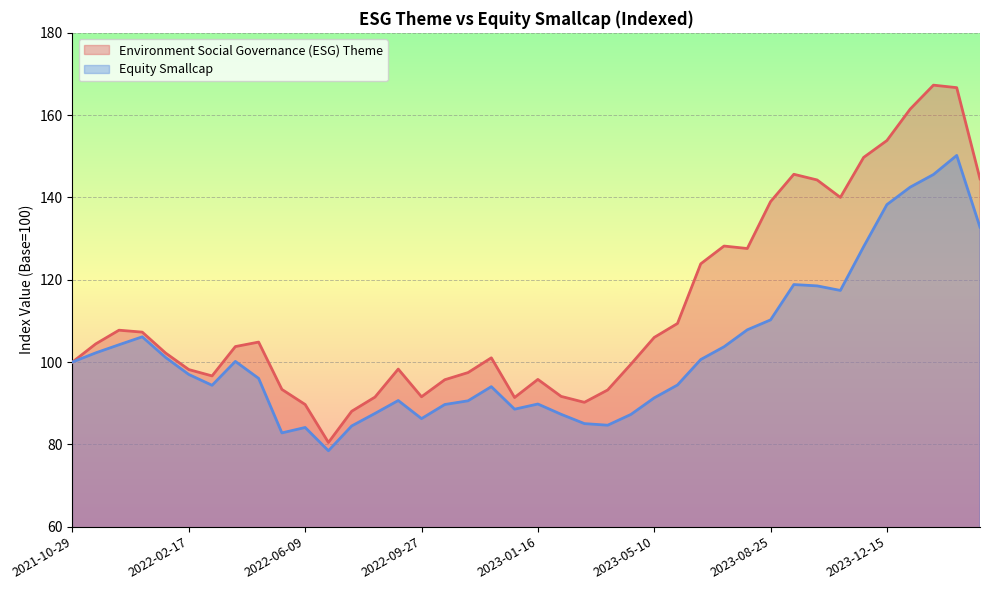

True or false: Environment Social Governance (ESG) Theme has a value of 93.3 at 2022-05-19.

True